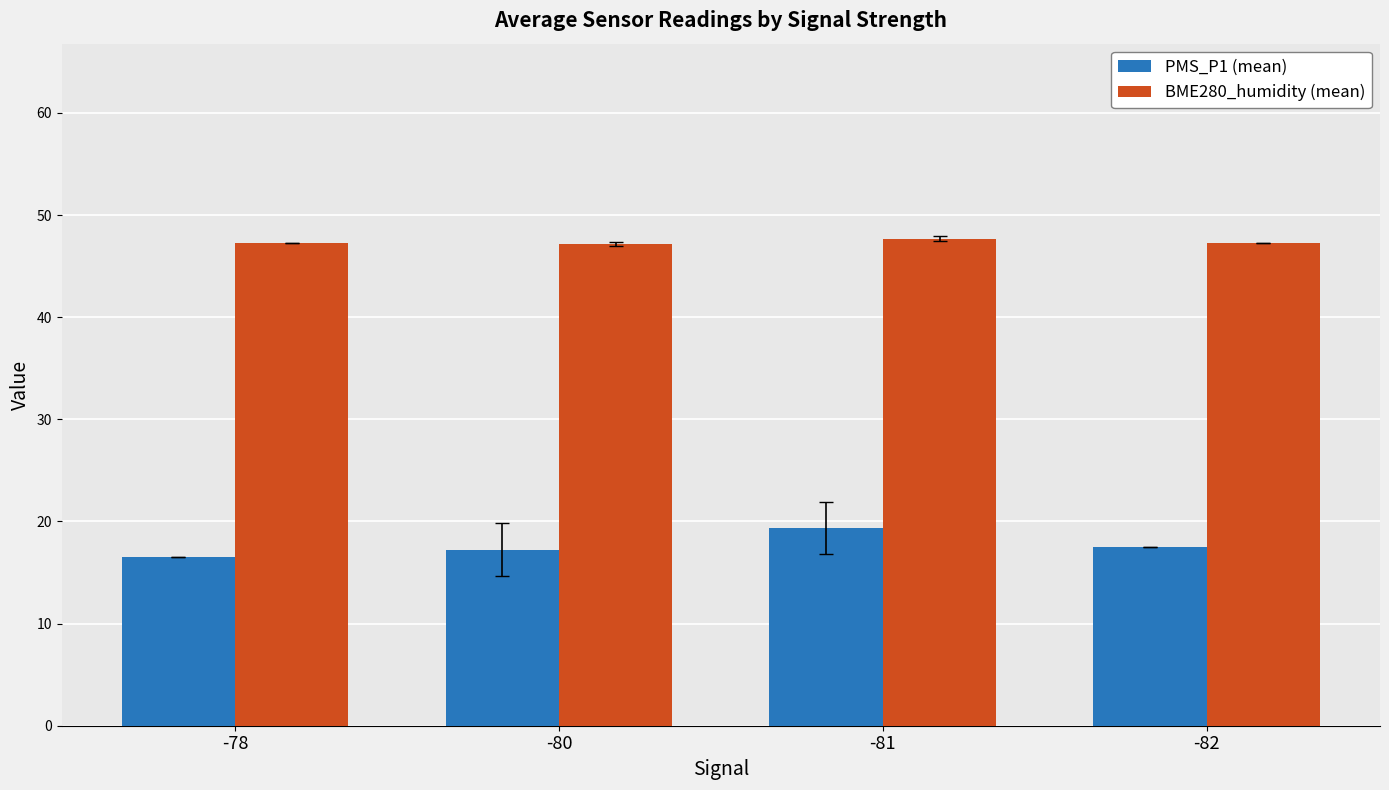

How many distinct data groups are displayed?

2